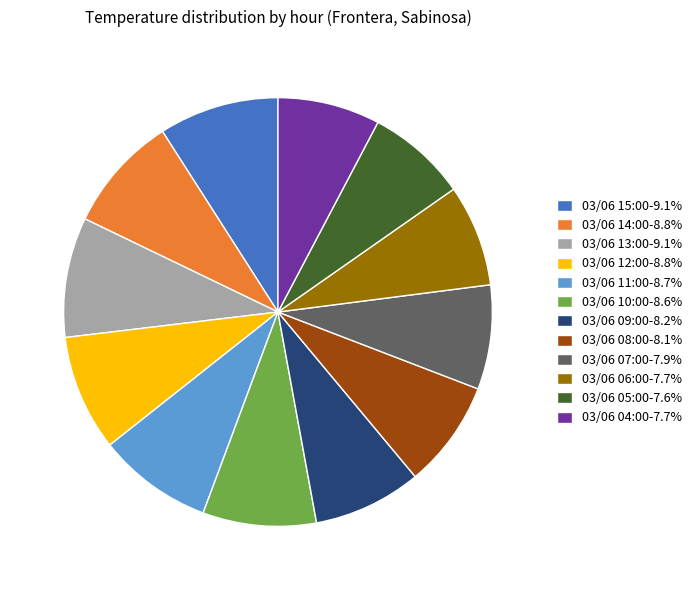

Do 03/06 11:00-8.7% and 03/06 15:00-9.1% together represent more than half of the pie?

No